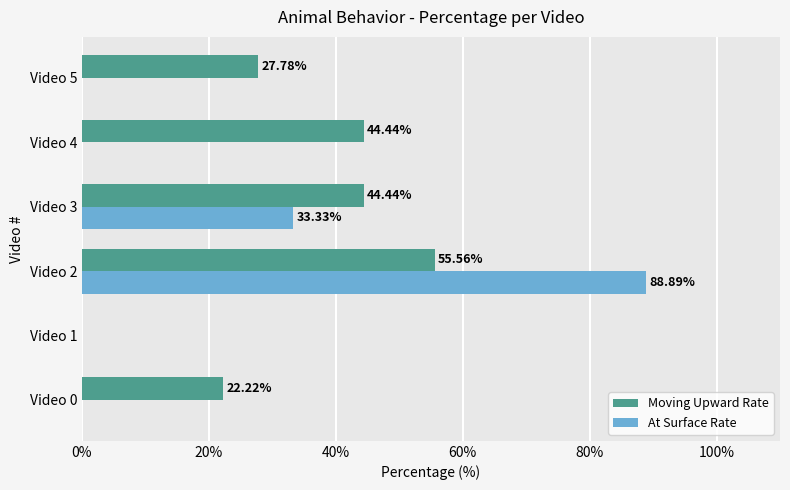

Is the value of At Surface Rate at Video 1 greater than the value of Moving Upward Rate at Video 2?

No